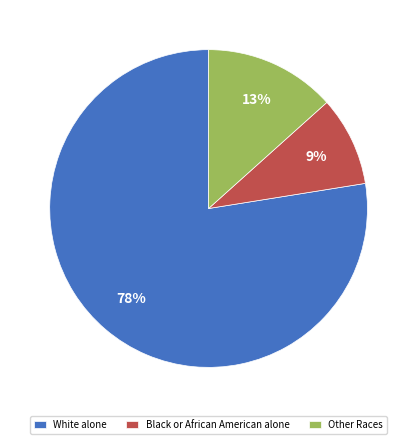

True or false: White alone accounts for 70% of the total.

False